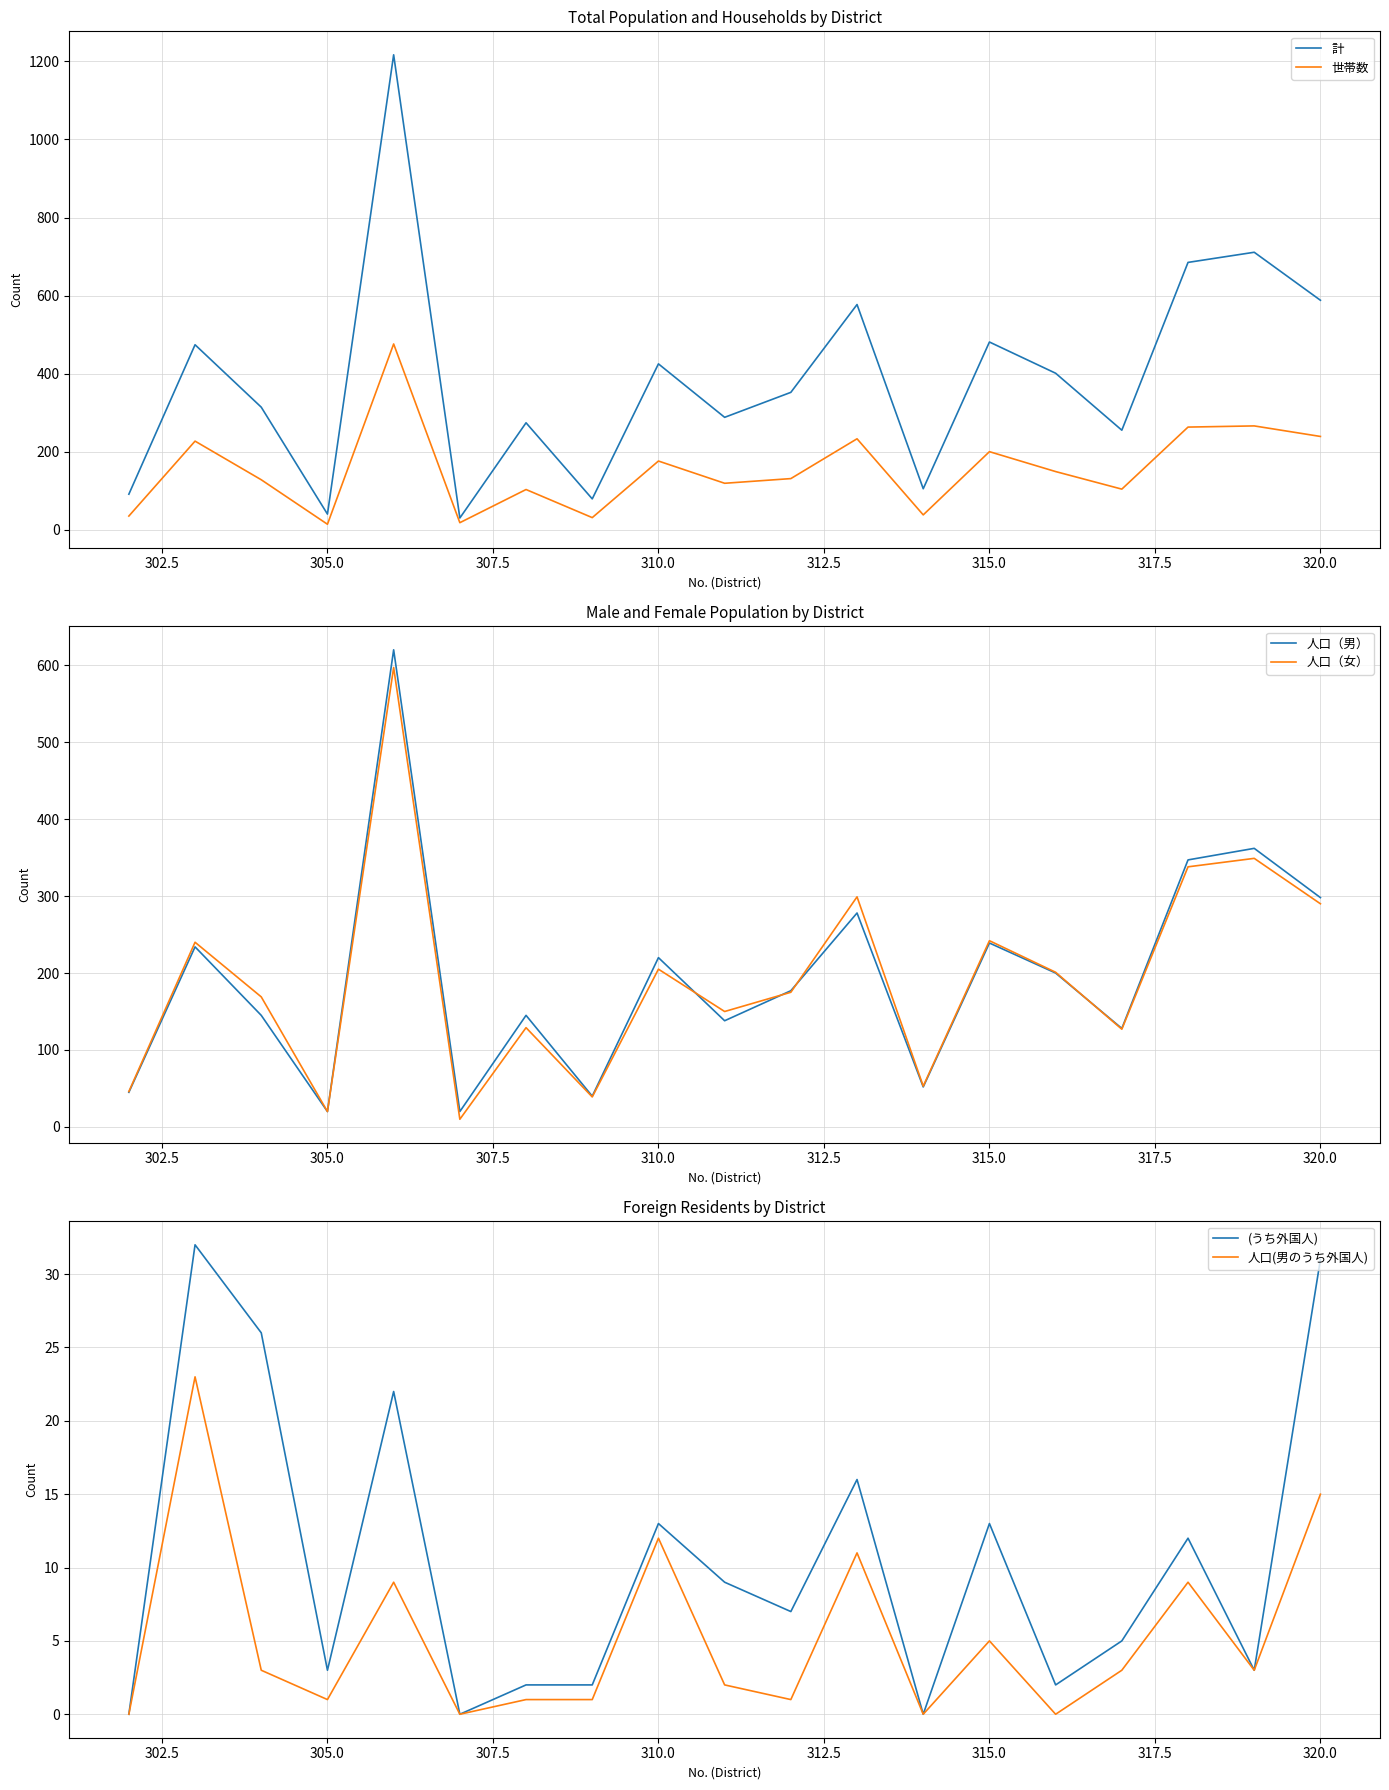

Count the number of data series in this chart.

6